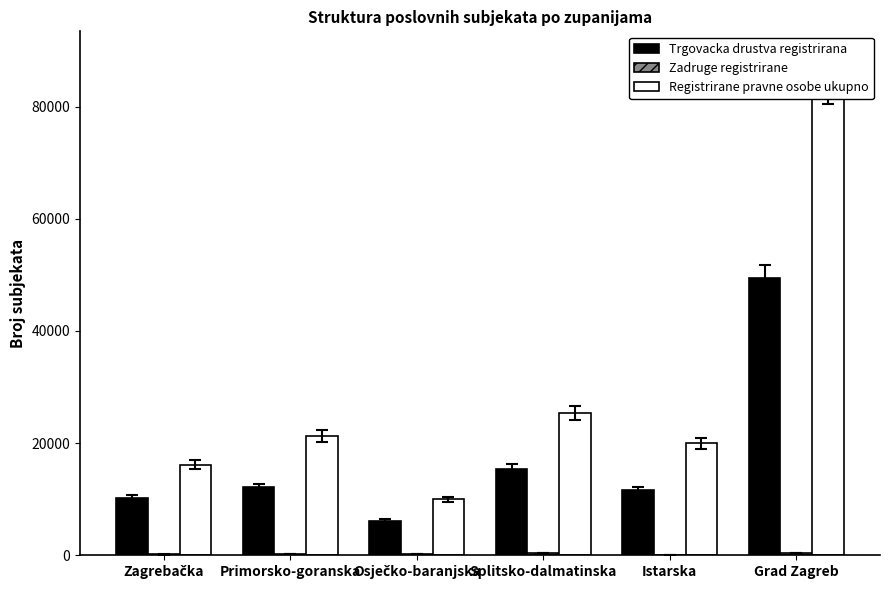

How many groups of bars are there?

6